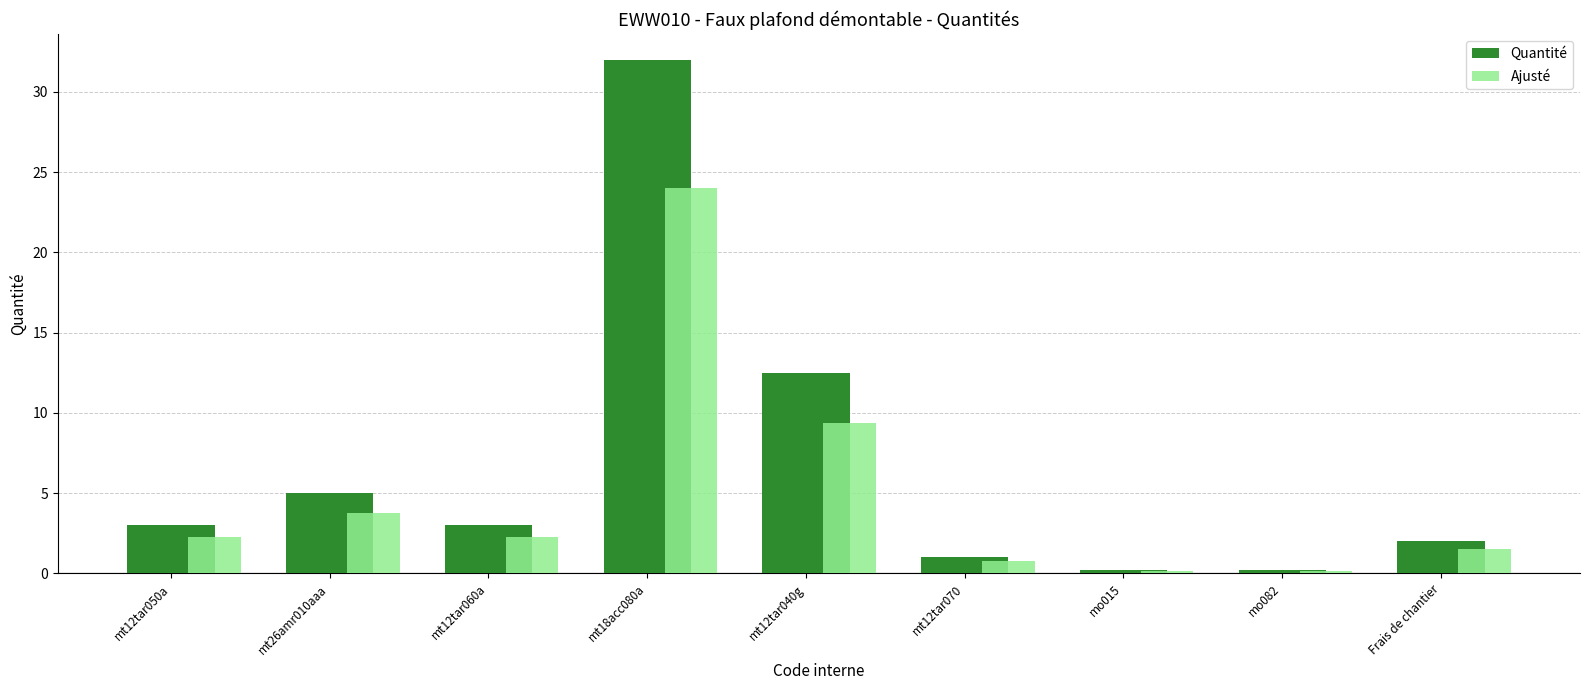

Which label corresponds to the largest value in the chart?

mt18acc080a